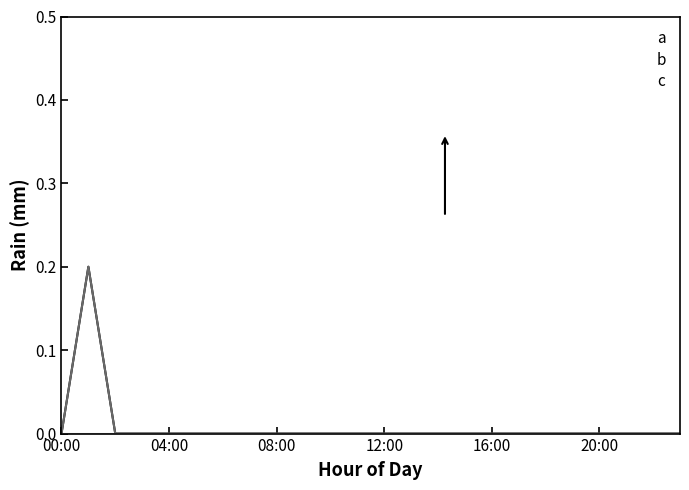

Count the b values in the range 0 to 1.

24